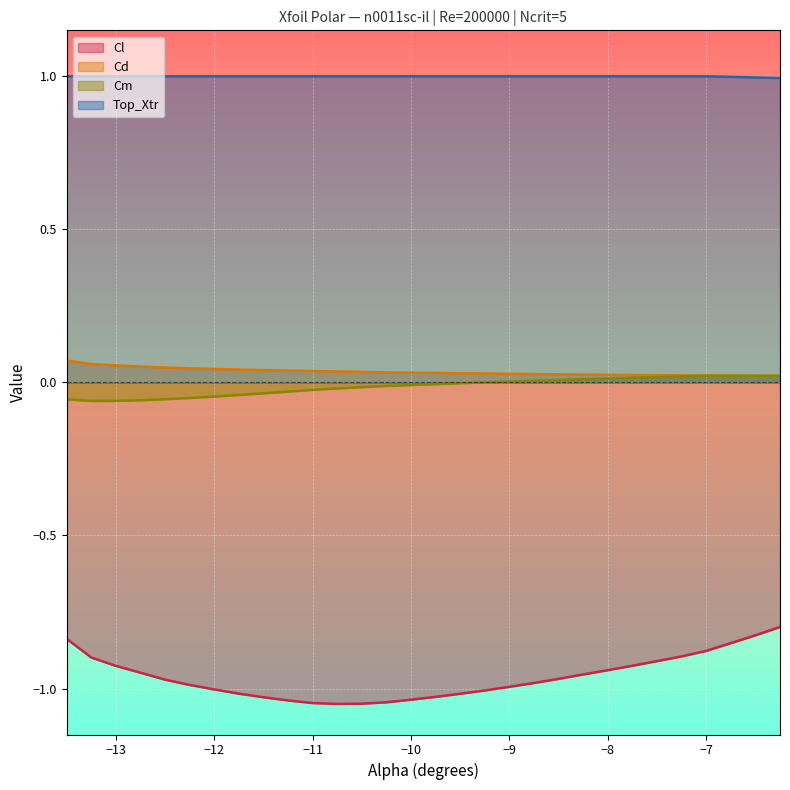

What is the smallest value displayed?

-1.1